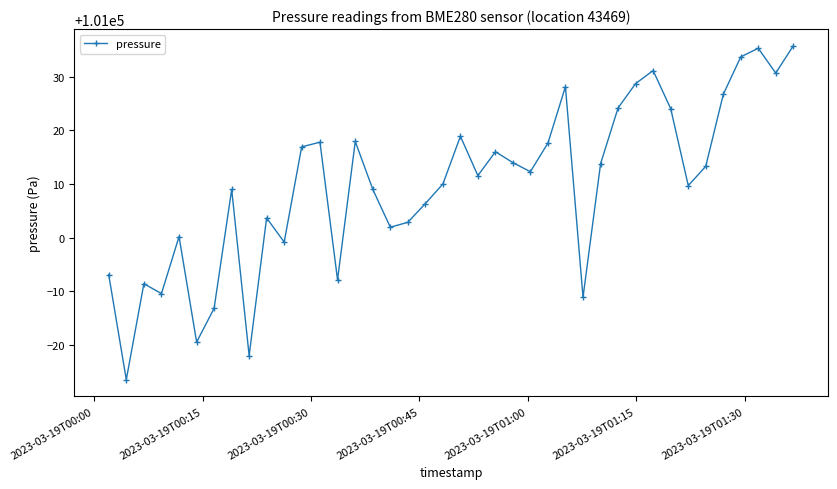

What is the average value?

101009.8